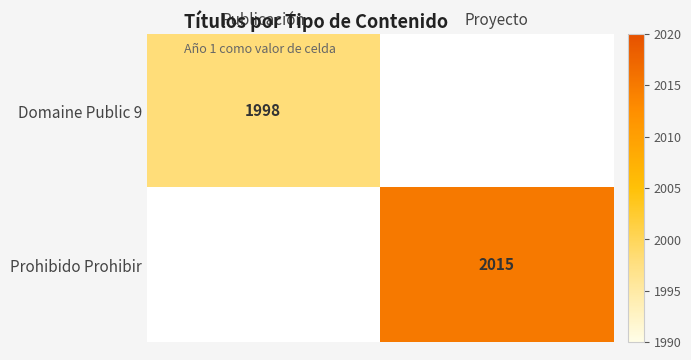

True or false: Prohibido Prohibir has a value of 3062 at Proyecto.

False